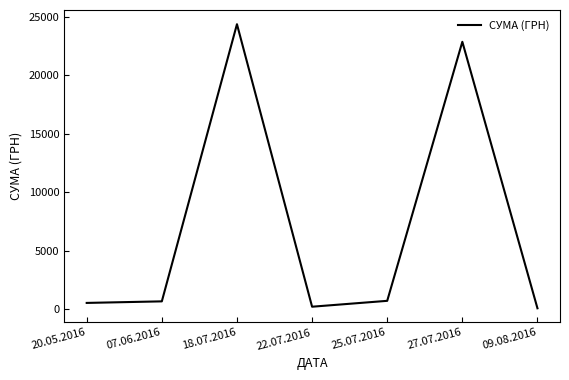

What is the difference between the maximum and minimum values?

24291.6